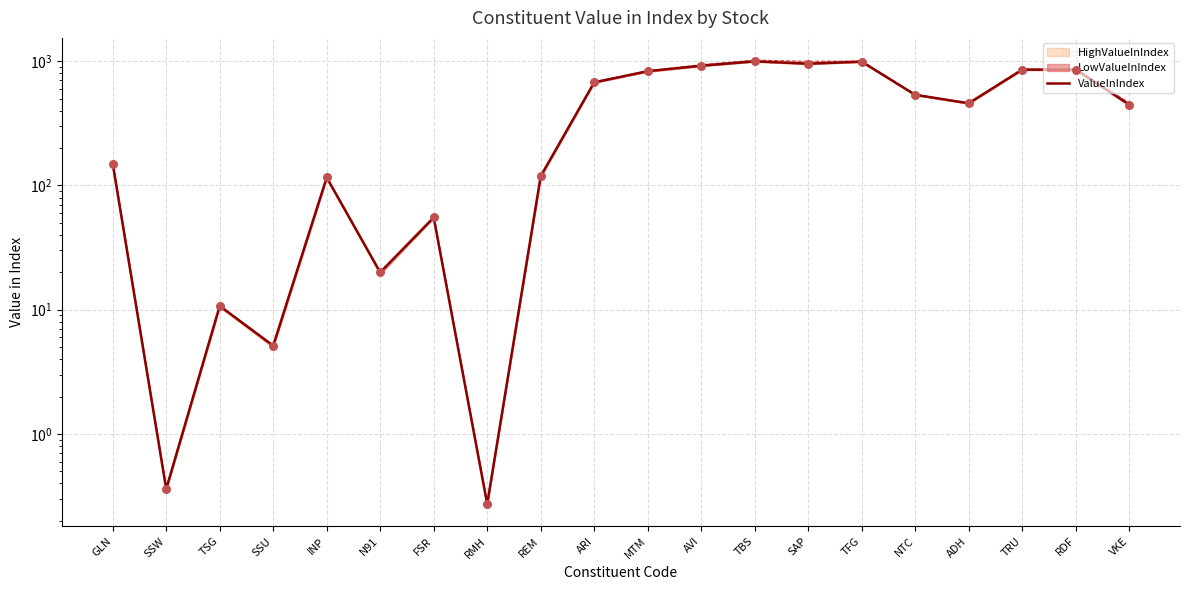

Between MTM and ARI, which is larger?

MTM